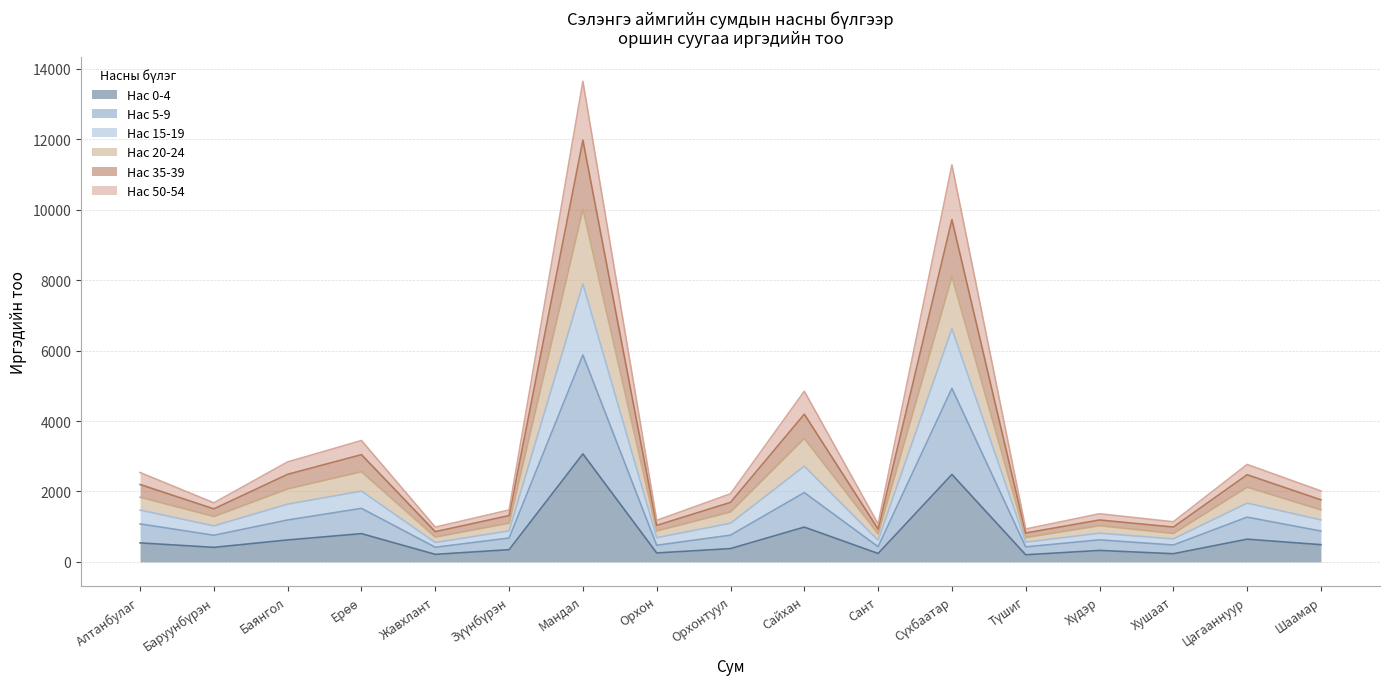

What position from the left is Түшиг?

13